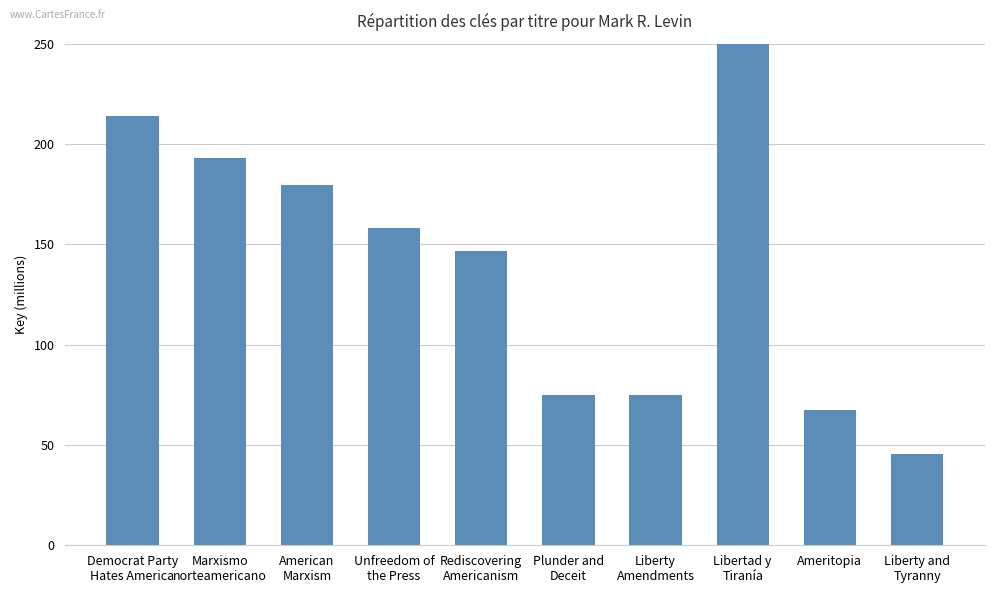

Reading left to right, transcribe all the data shown in this chart.

Democrat Party
Hates America=214057387	Marxismo
norteamericano=193208499	American
Marxism=179695091	Unfreedom of
the Press=158315312	Rediscovering
Americanism=146701081	Plunder and
Deceit=74986225	Liberty
Amendments=74982045	Libertad y
Tiranía=407269853	Ameritopia=67191357	Liberty and
Tyranny=45744099